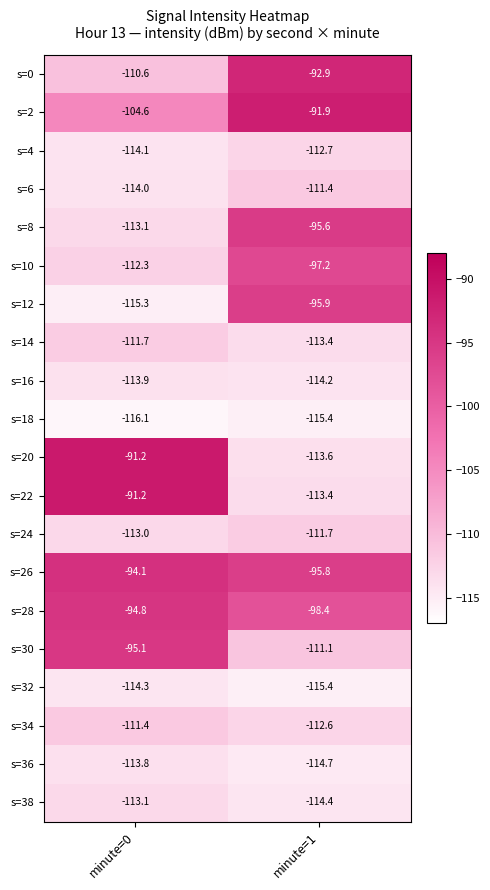

The value of s=38 at minute=0 is -113.1. True or false?

True